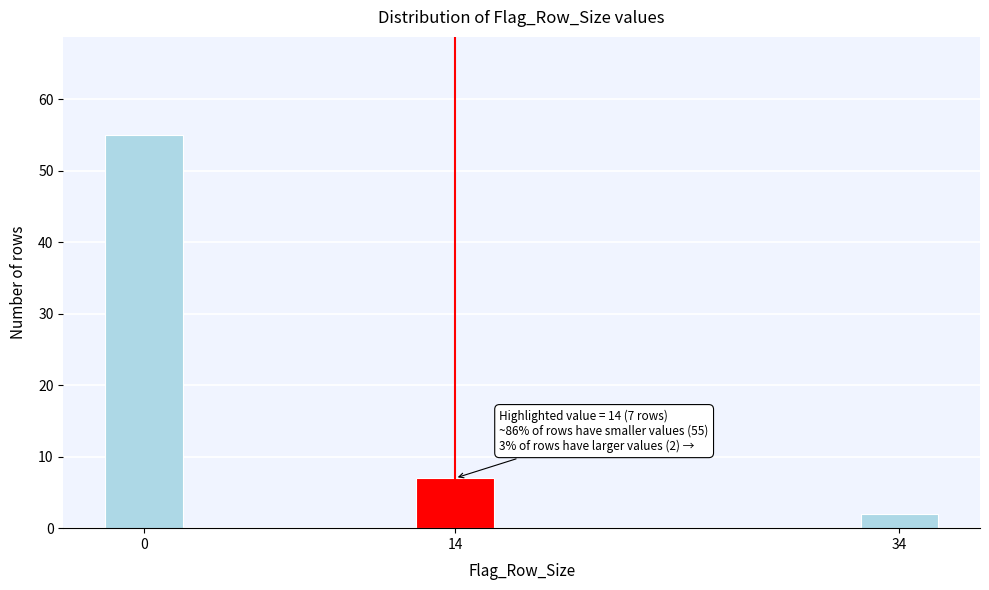

Reading right to left, extract all data points from this chart.

2	7	55